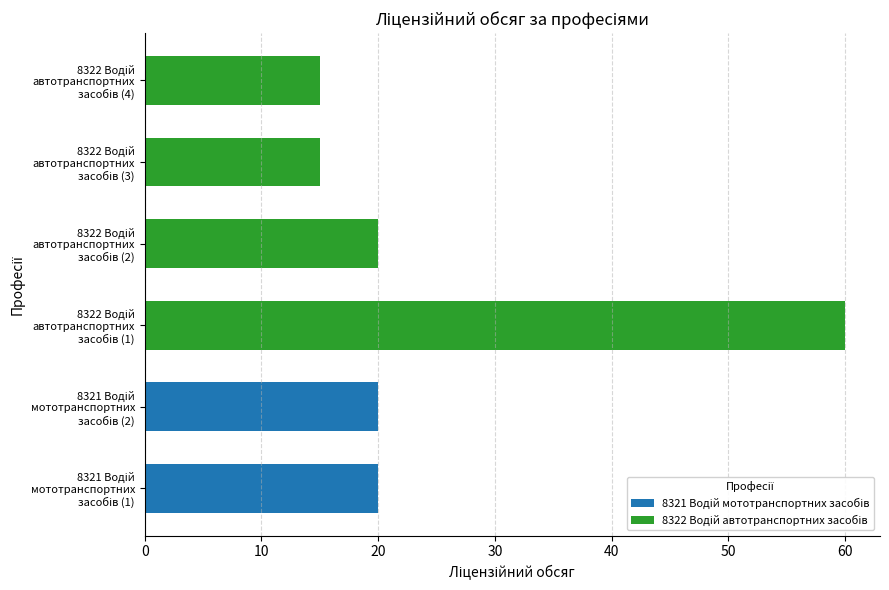

How many 8321 Водій мототранспортних засобів values are between 0 and 20?

6